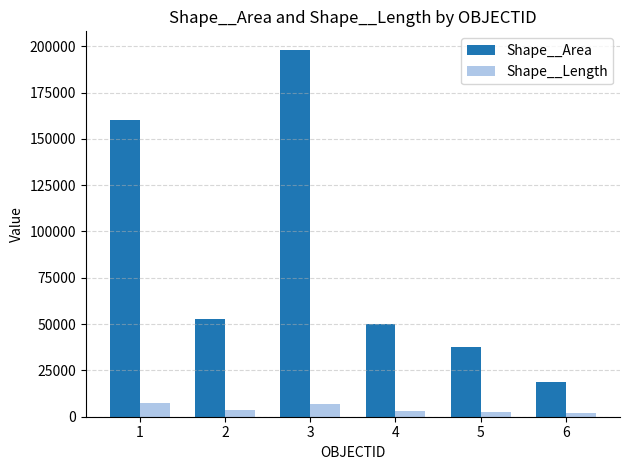

Rank the series by their average value, from highest to lowest.

Shape__Area, Shape__Length